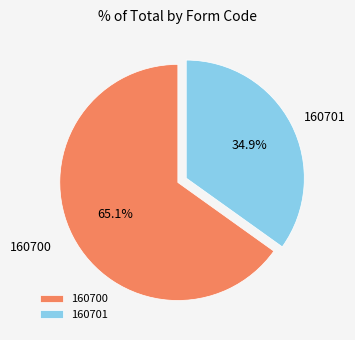

To the nearest percent, what is the difference between the largest and smallest slice percentages?

30%